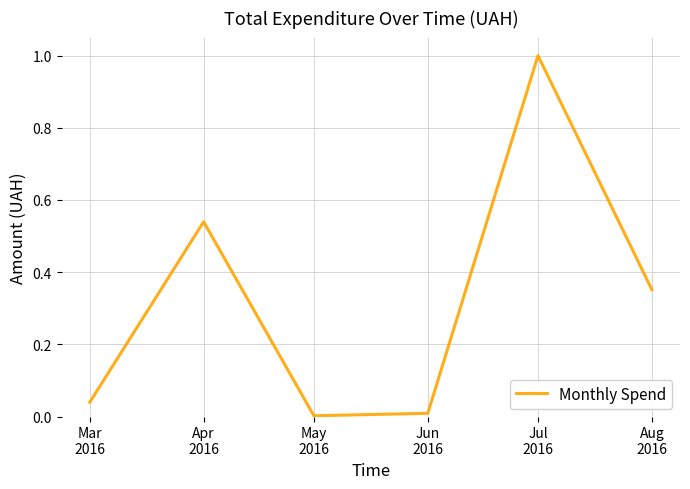

True or false: the data has more than 2 interior local peaks.

False